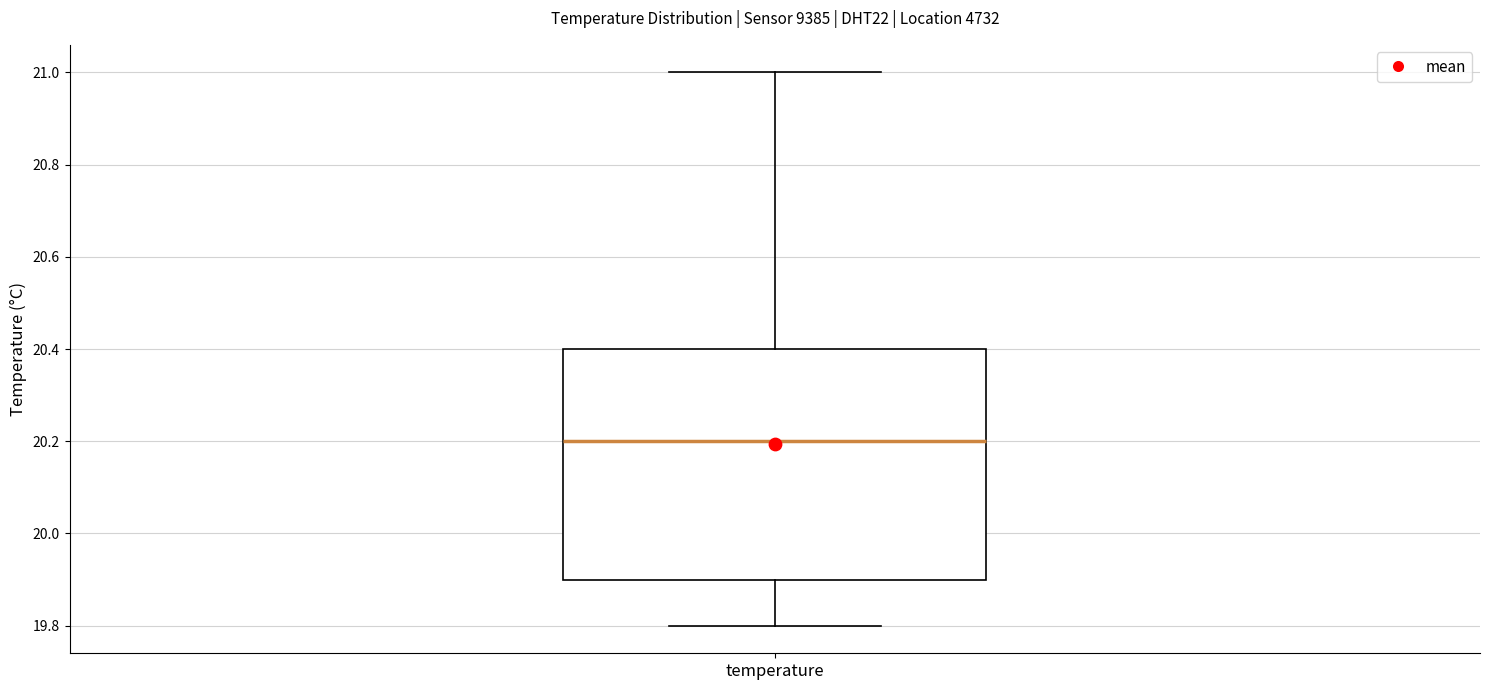

Transcribe this box plot: give where the median line is, the range the box spans, and where the two whiskers end, as read against the y-axis. The values are not printed on the chart, so give them approximately, as read against the axis.

median 20.2, box 19.9 to 20.4, whiskers 19.8 to 21.0